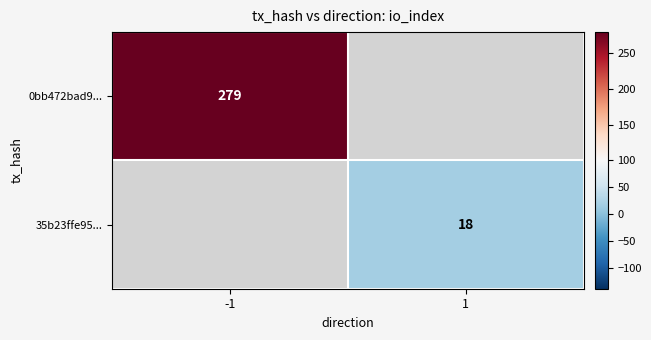

What is the maximum value shown in the chart?

279.0